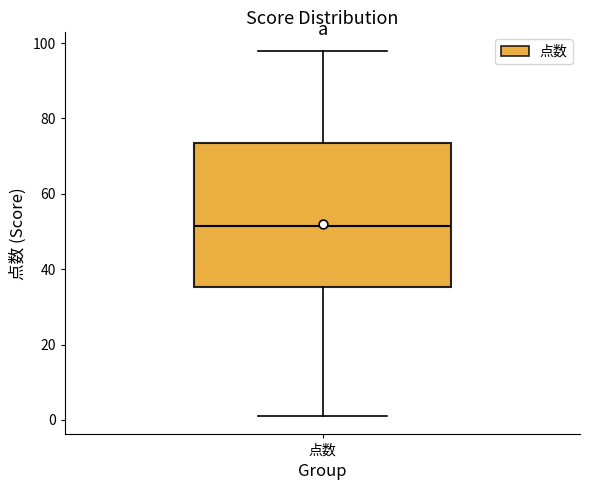

Where does the median line of the box for 点数 sit on the y-axis? The values are not printed on the chart, so give them approximately, as read against the axis.

52